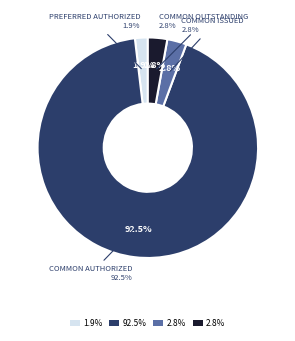

What percentage is the Common Stock Issued slice, to the nearest percent?

3%